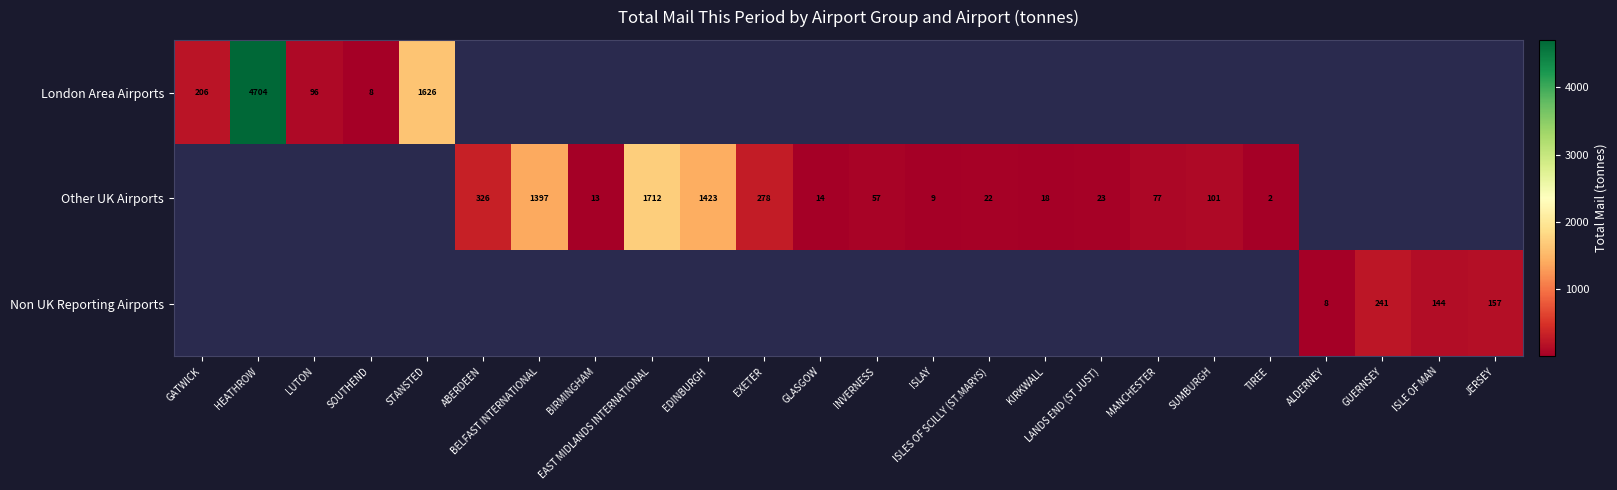

At how many categories does at least one series exceed 4283?

1